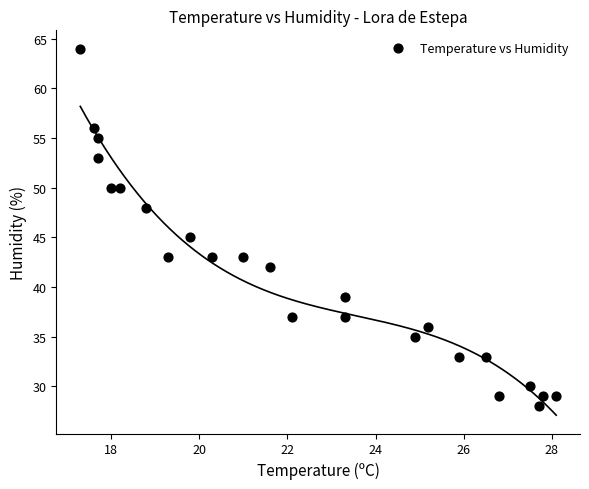

What is the range of Y values (max minus min)?

36